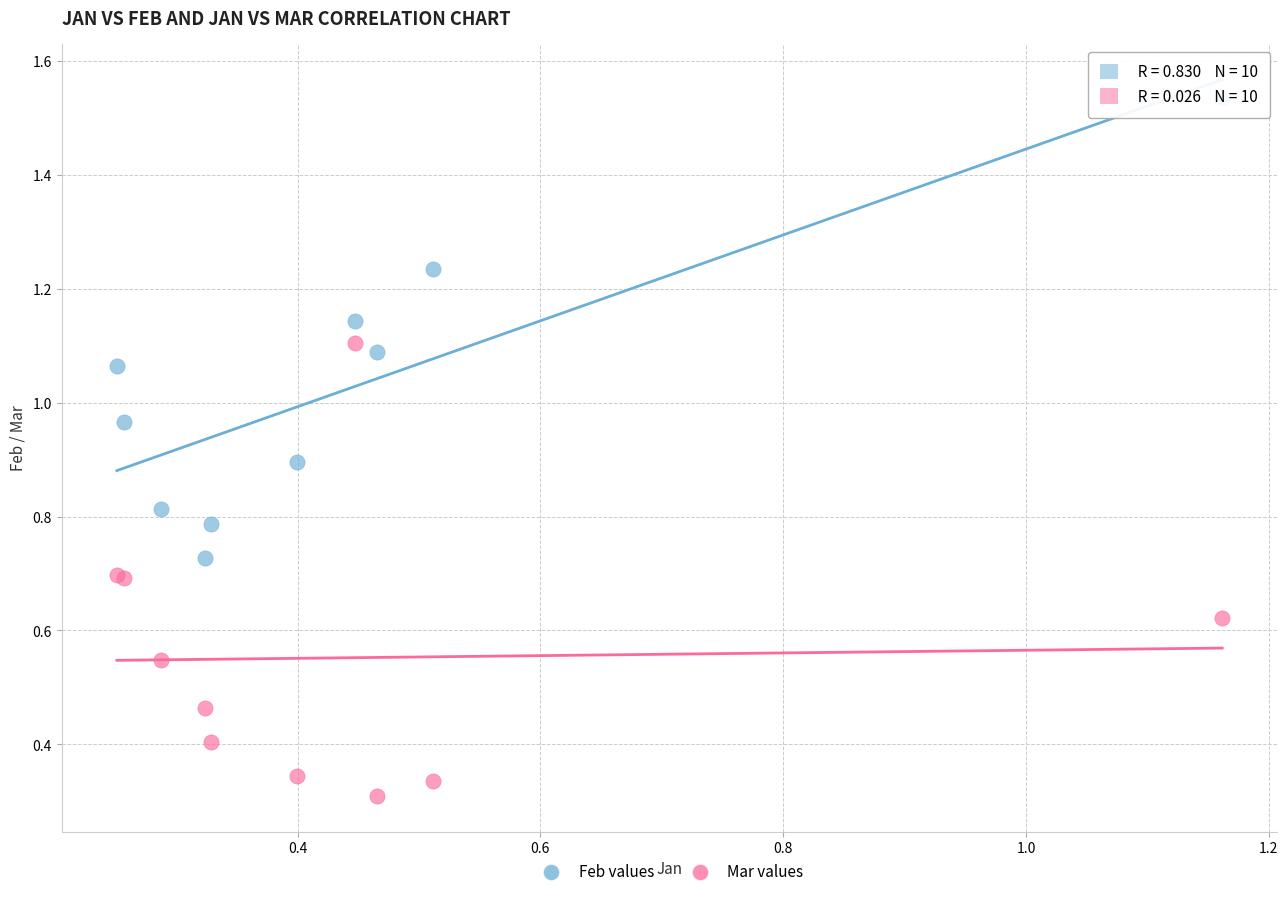

What is the X range (max minus min) for the scatter plot?

0.9